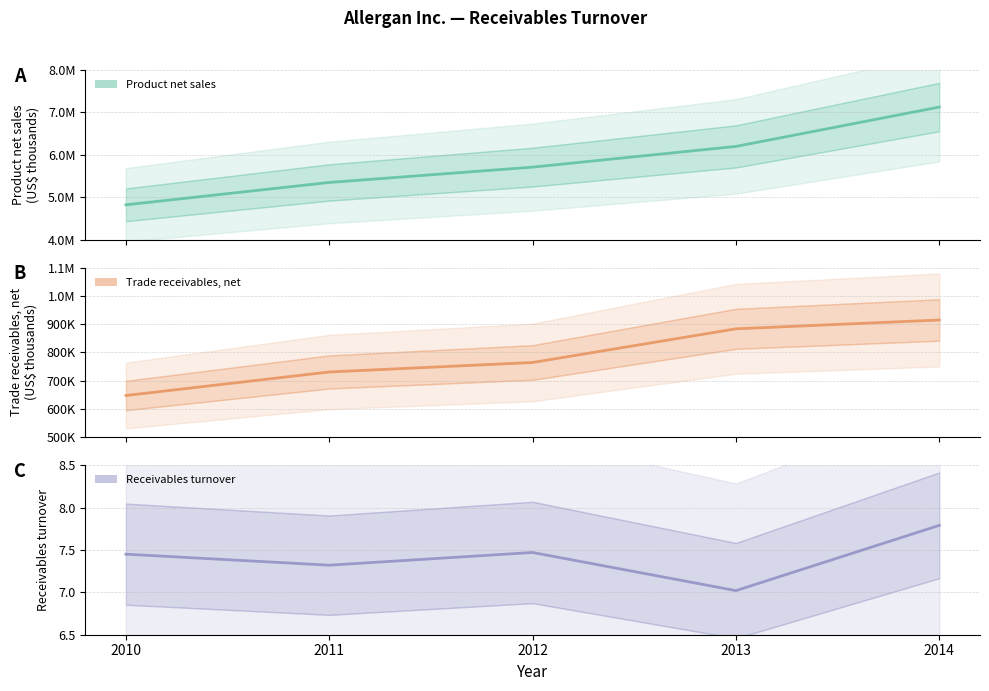

What is the ratio of the value at 2013 to the value at 2010?

1.3